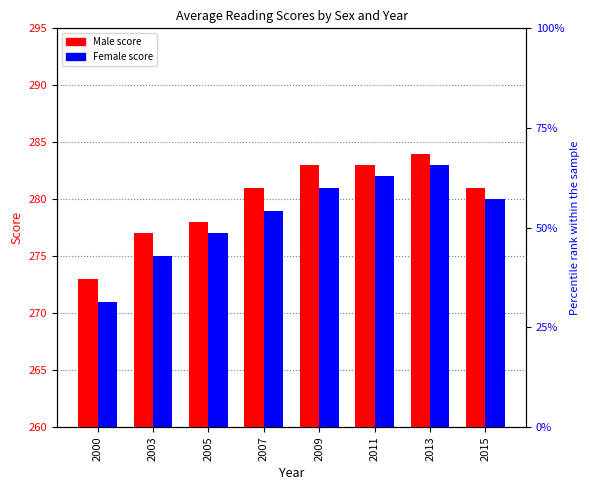

What is the value of the Male bar at the 4th from the left?

281